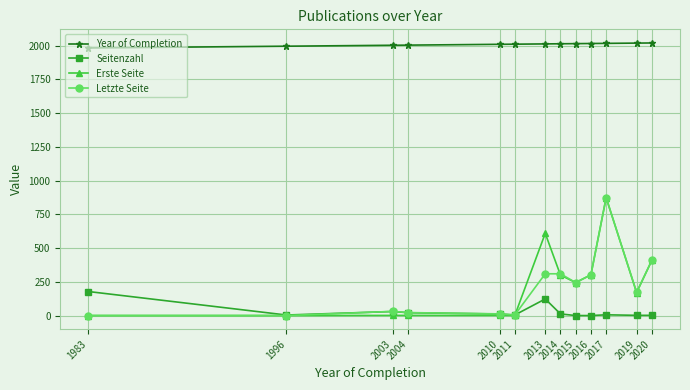

True or false: Seitenzahl and Year of Completion cross at least once.

False